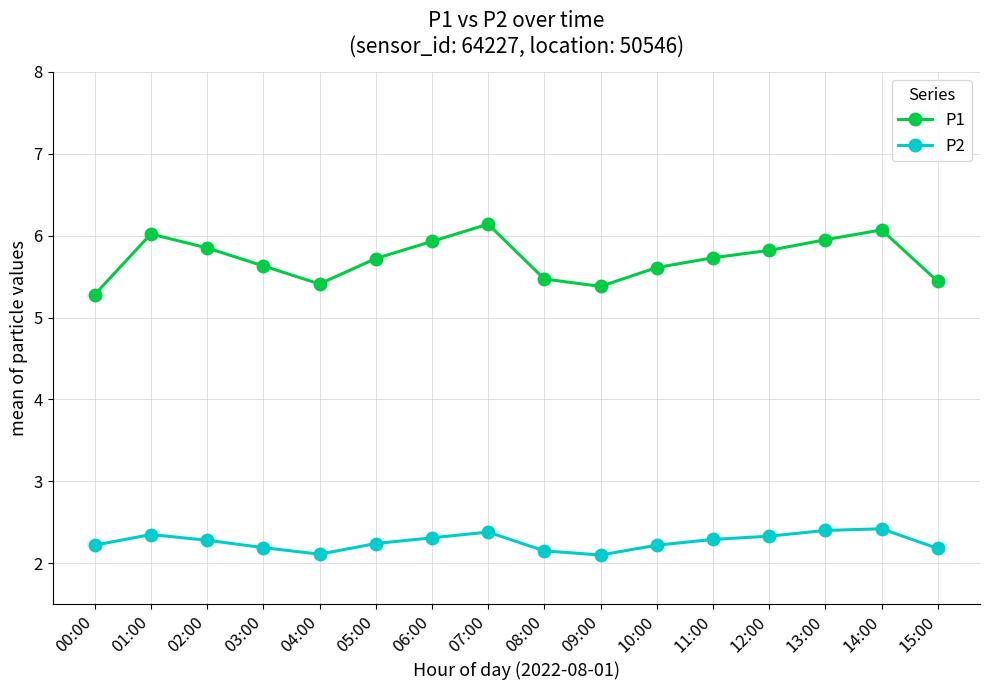

Which series changed the most between 05:00 and 15:00?

P1